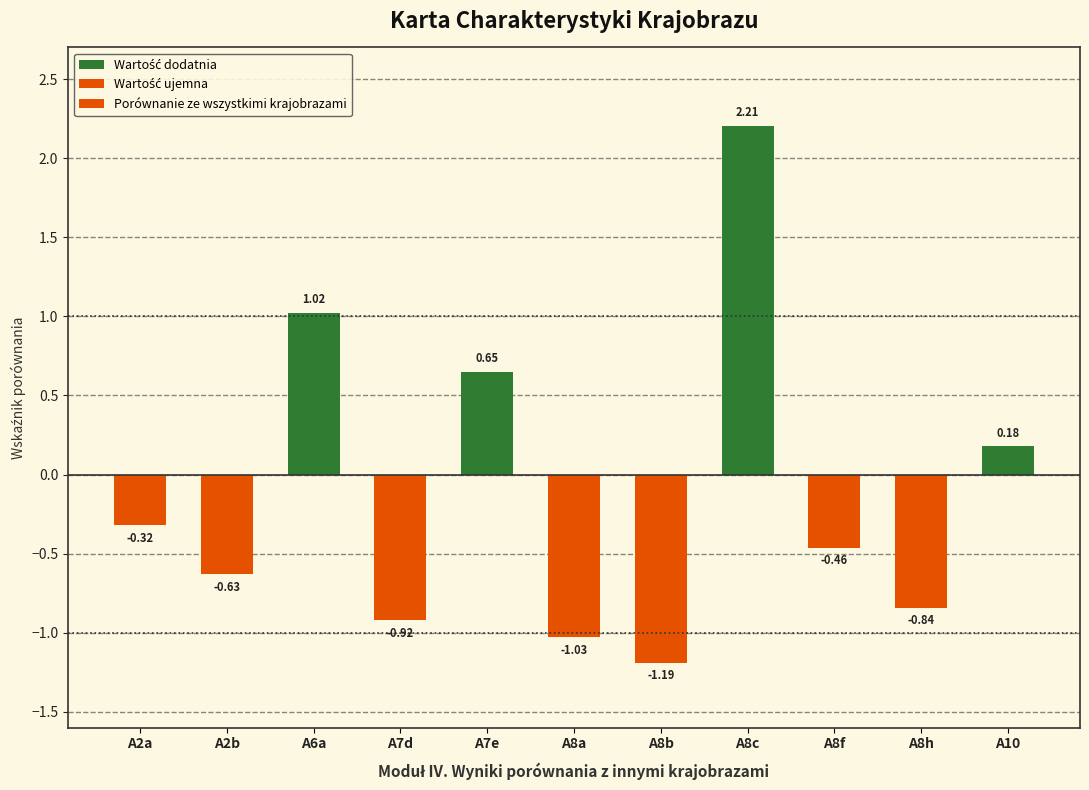

What is the difference between the maximum and minimum values?

3.4